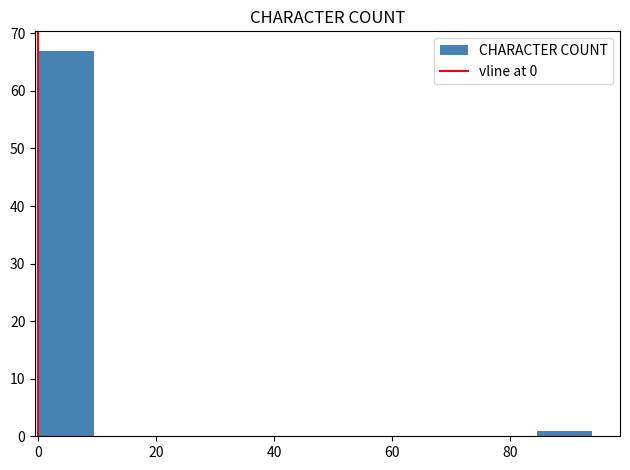

Over which range of the x-axis is the bar tallest?

0.0 to 9.4